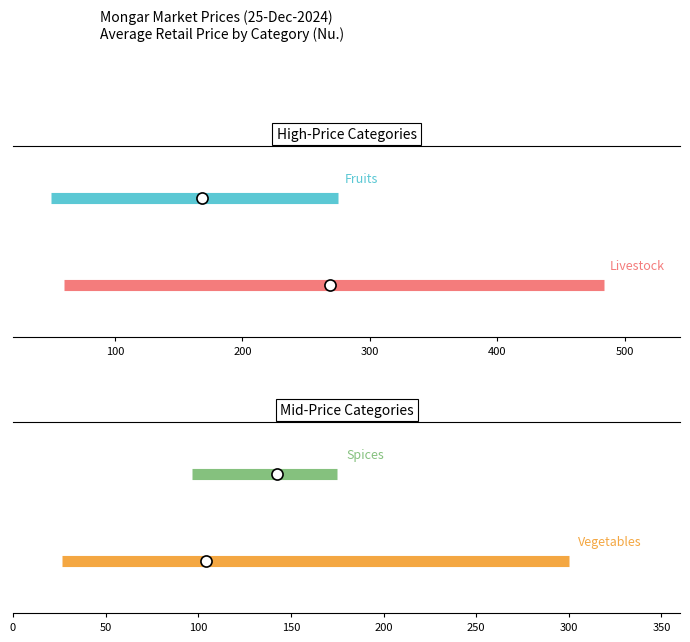

Which series has the largest range (max minus min)?

Livestock